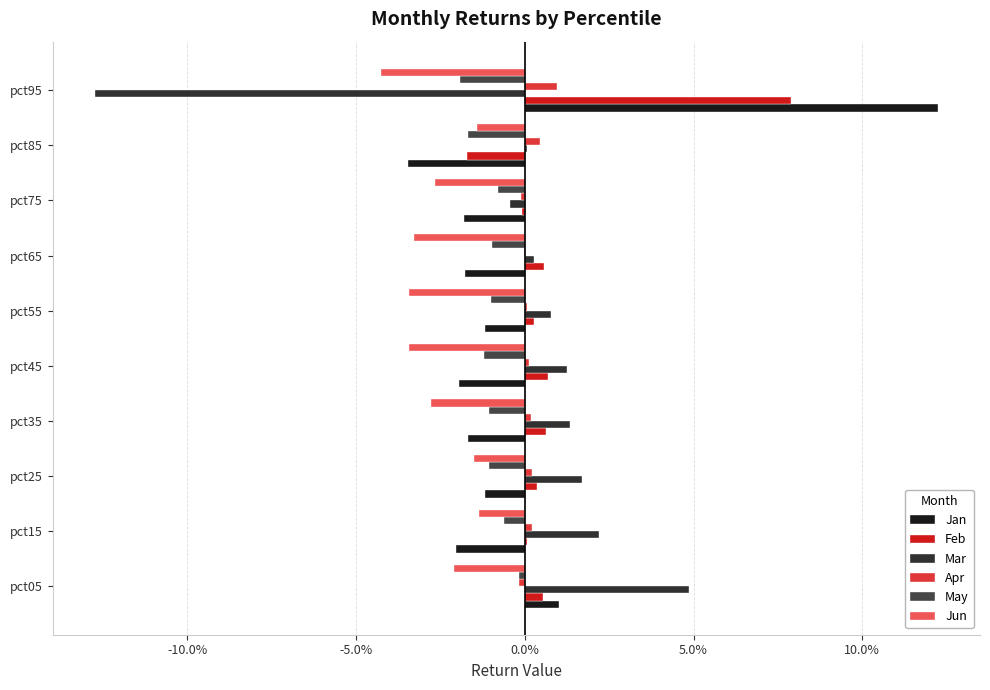

What are all the series names shown in the legend?

Jan, Feb, Mar, Apr, May, Jun